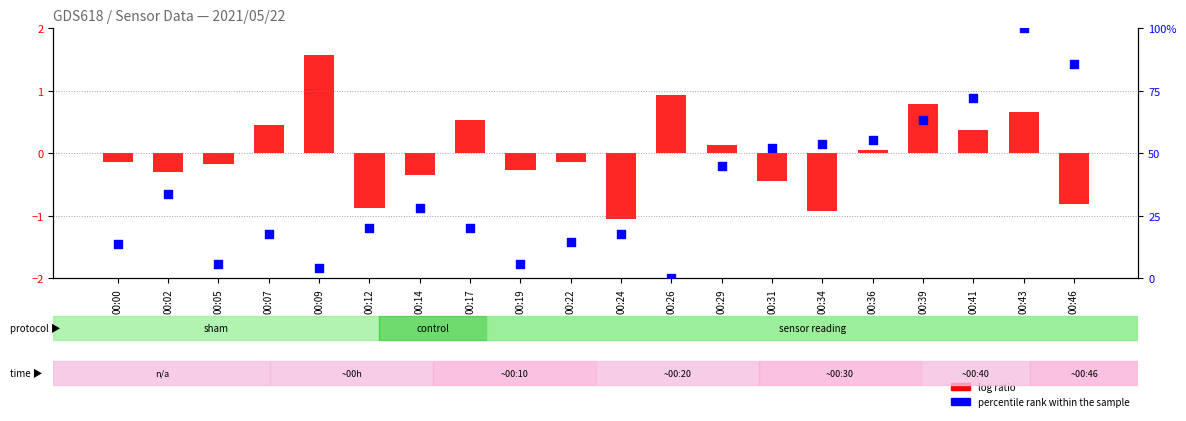

At which category is the sum across all series the highest?

00:43